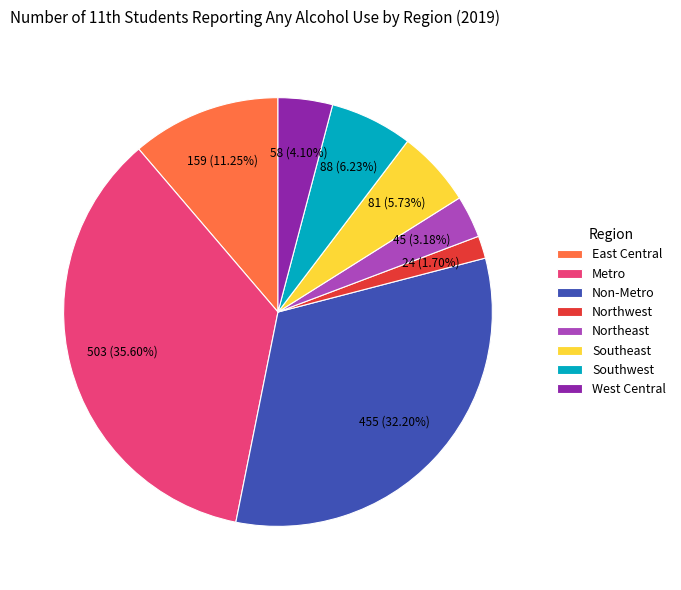

What percentage is NOT represented by Southwest?

93.8%